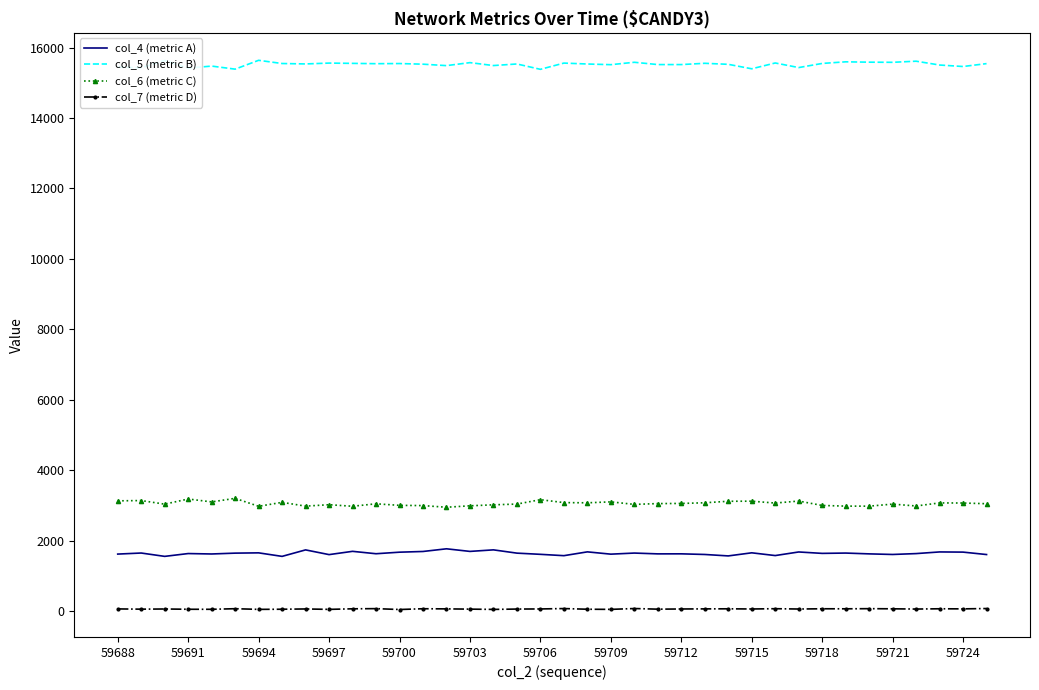

Which series has the largest total across all categories?

col_5 (metric B)